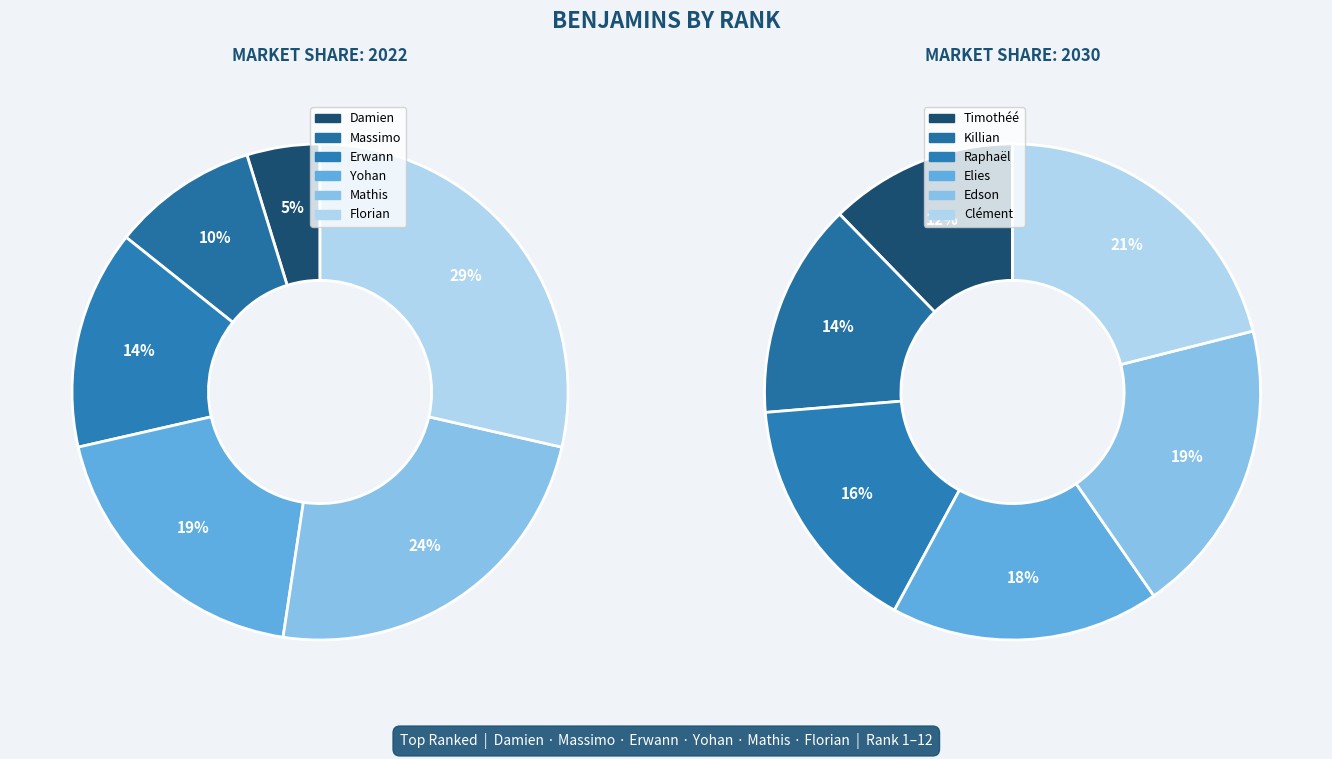

Which category has the smallest portion of the pie?

Damien